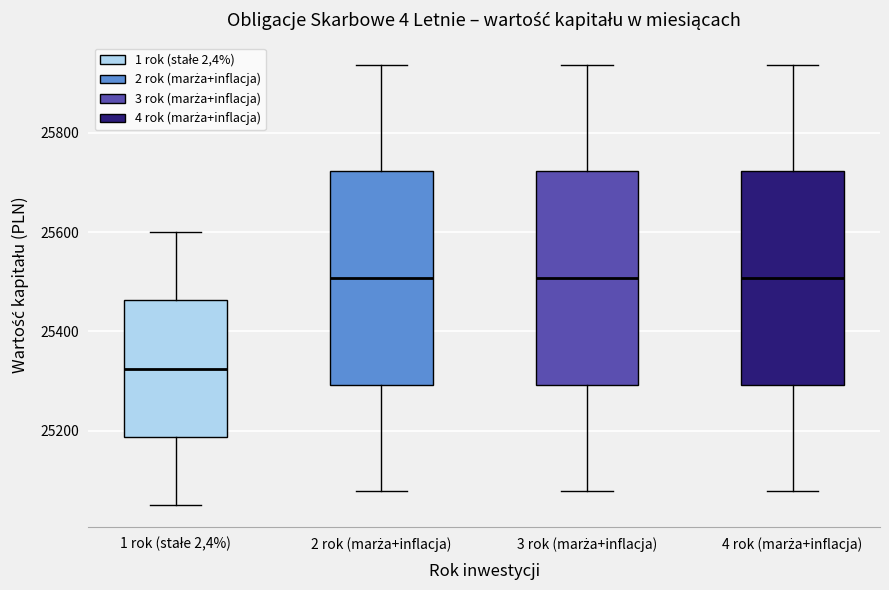

Reading left to right, transcribe this box plot: for each box, give where its median line is, the range the box spans, and where its two whiskers end, as read against the y-axis. The values are not printed on the chart, so give them approximately, as read against the axis.

1 rok (stałe 2,4%): median 25320, box 25180 to 25460, whiskers 25060 to 25600
2 rok (marża+inflacja): median 25500, box 25300 to 25720, whiskers 25080 to 25940
3 rok (marża+inflacja): median 25500, box 25300 to 25720, whiskers 25080 to 25940
4 rok (marża+inflacja): median 25500, box 25300 to 25720, whiskers 25080 to 25940